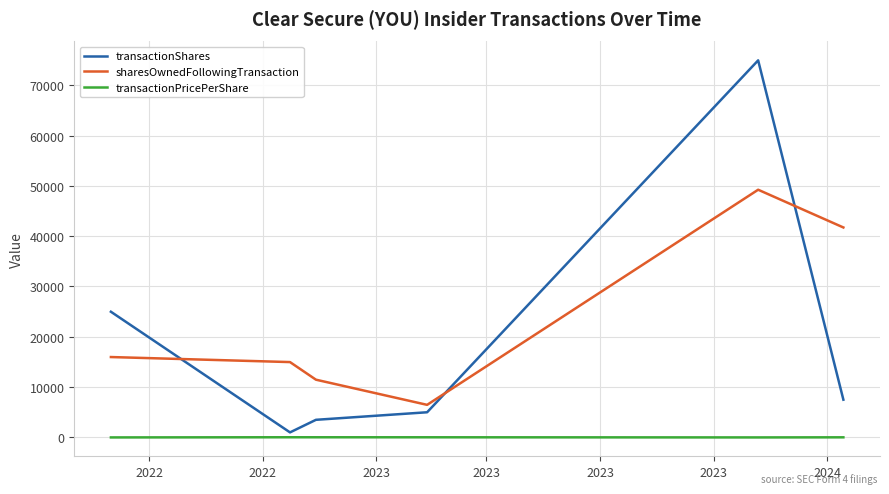

What is the difference between the second highest and second lowest values in the sharesOwnedFollowingTransaction series?

30253.0